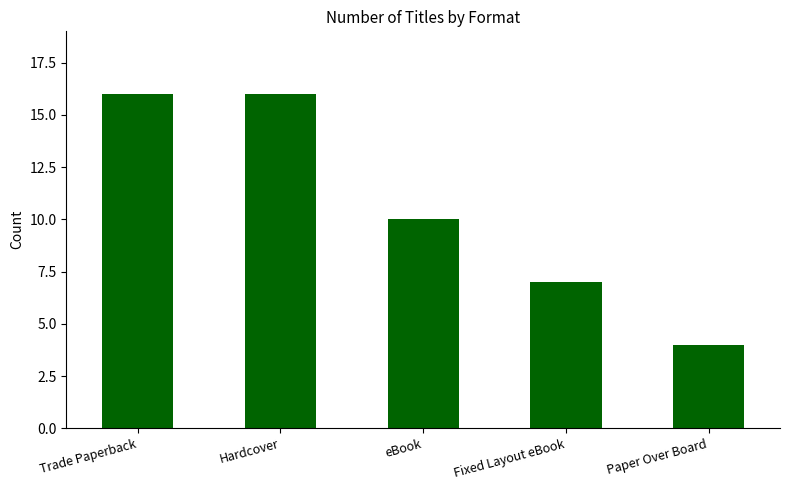

Where is the data nearest to the value 10?

eBook